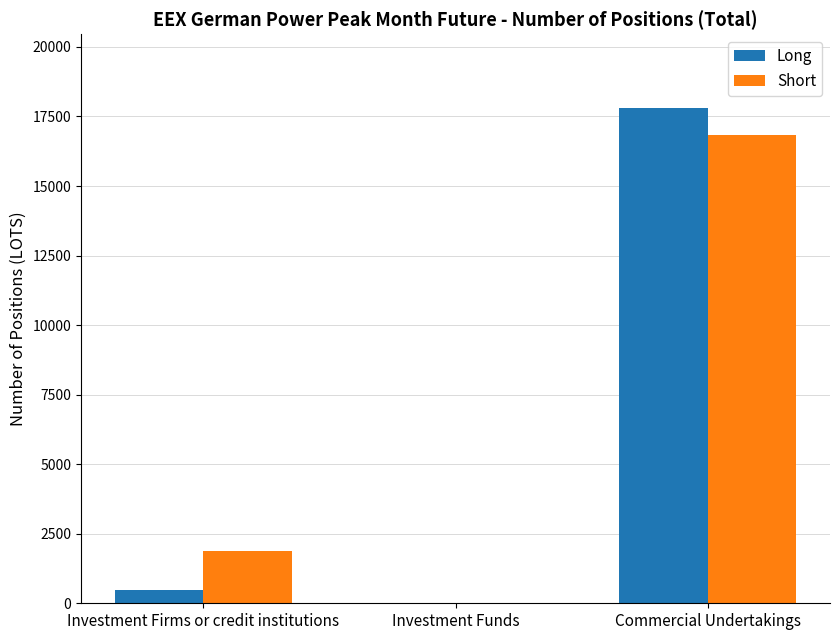

Which series changed the most between Investment Firms or credit institutions and Investment Funds?

Short